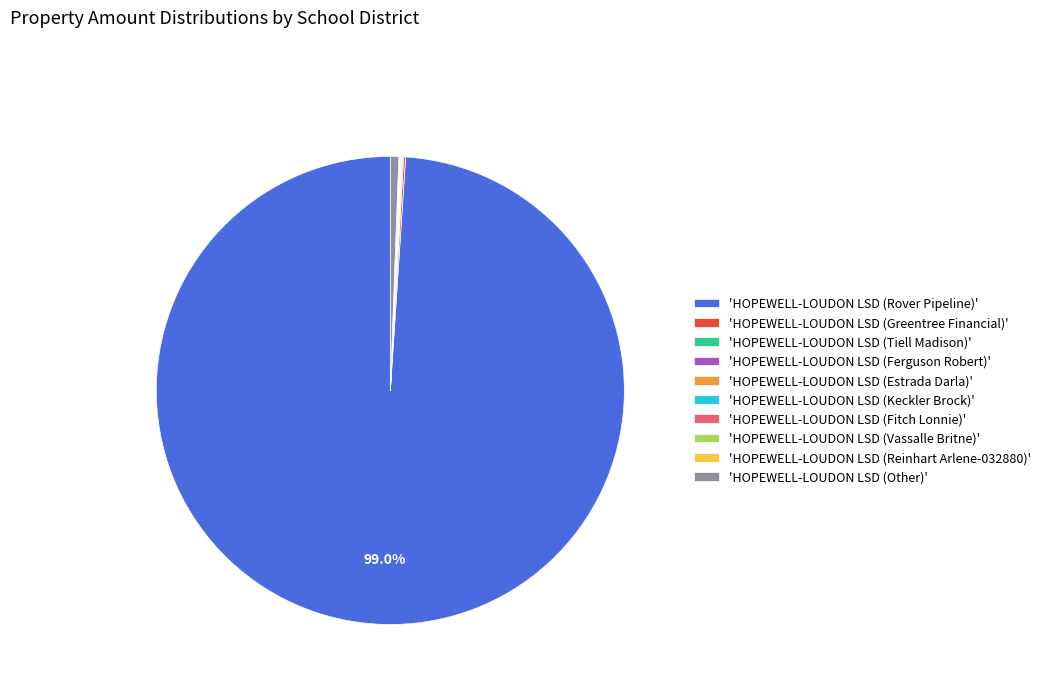

What is the majority slice?

'HOPEWELL-LOUDON LSD (Rover Pipeline)'